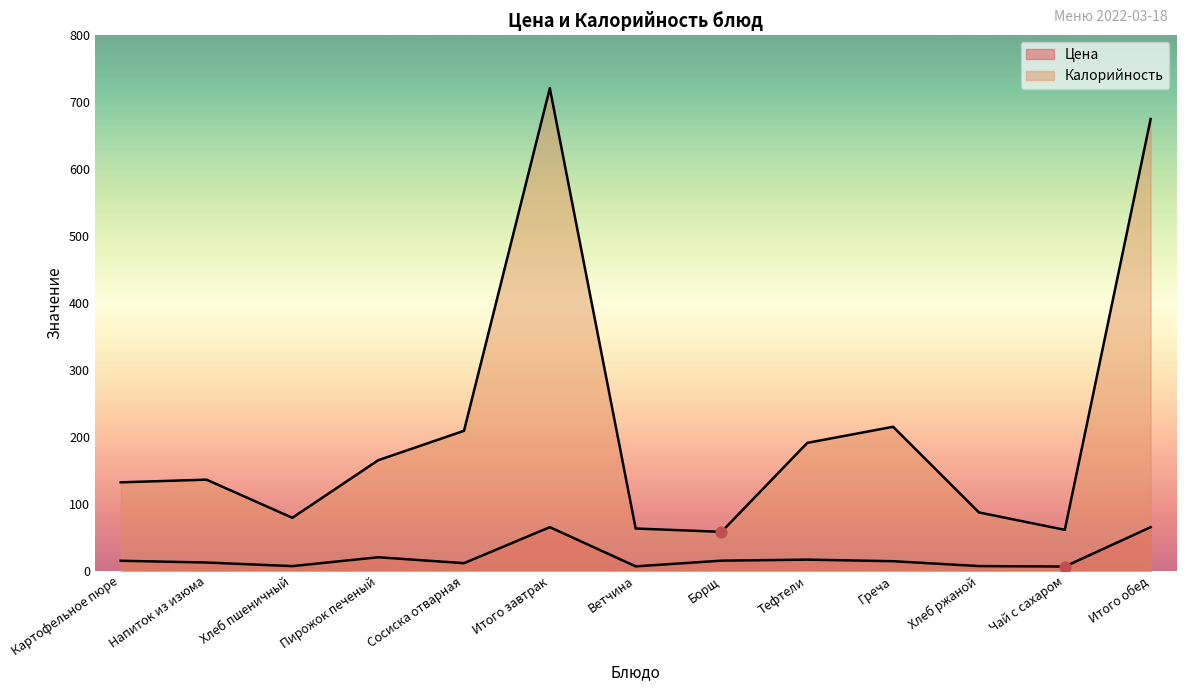

At how many categories does at least one series exceed 619?

2